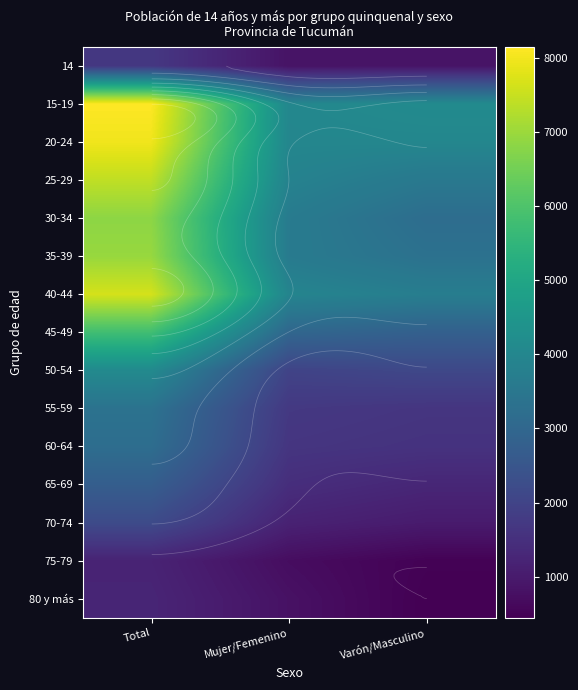

What is the smallest value displayed?

448